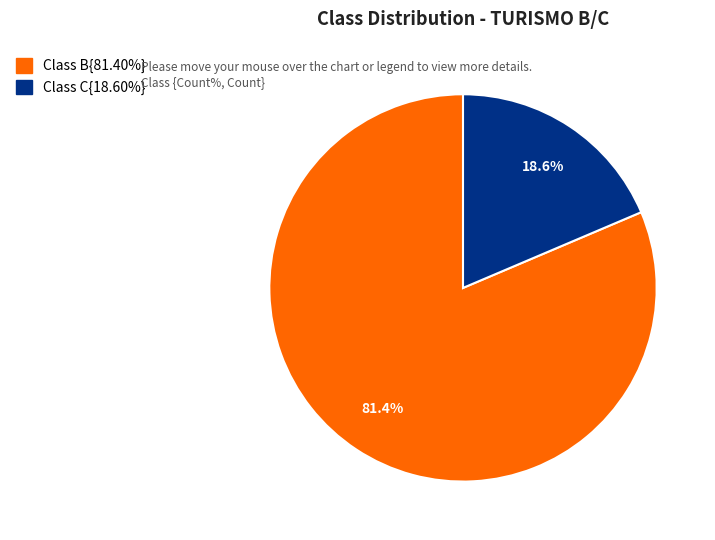

Is there any slice that represents more than half of the pie?

Yes